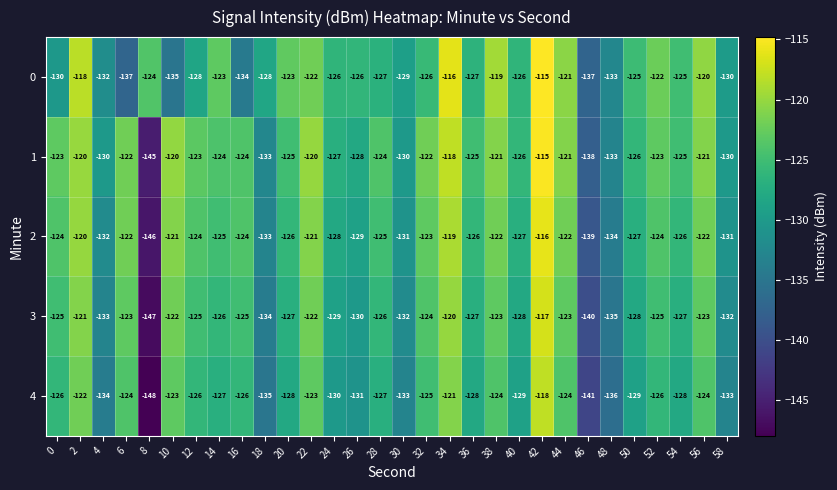

What is the smallest value displayed?

-148